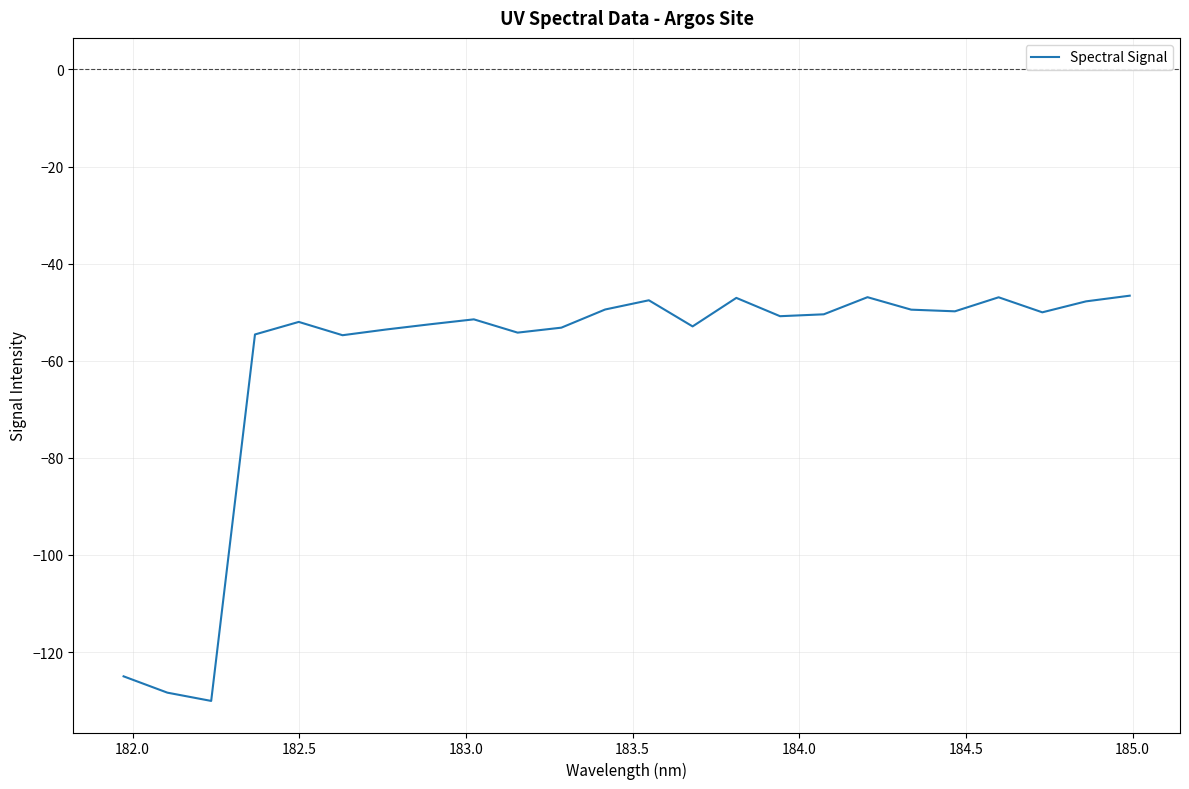

What is the minimum value shown in the chart?

-130.1